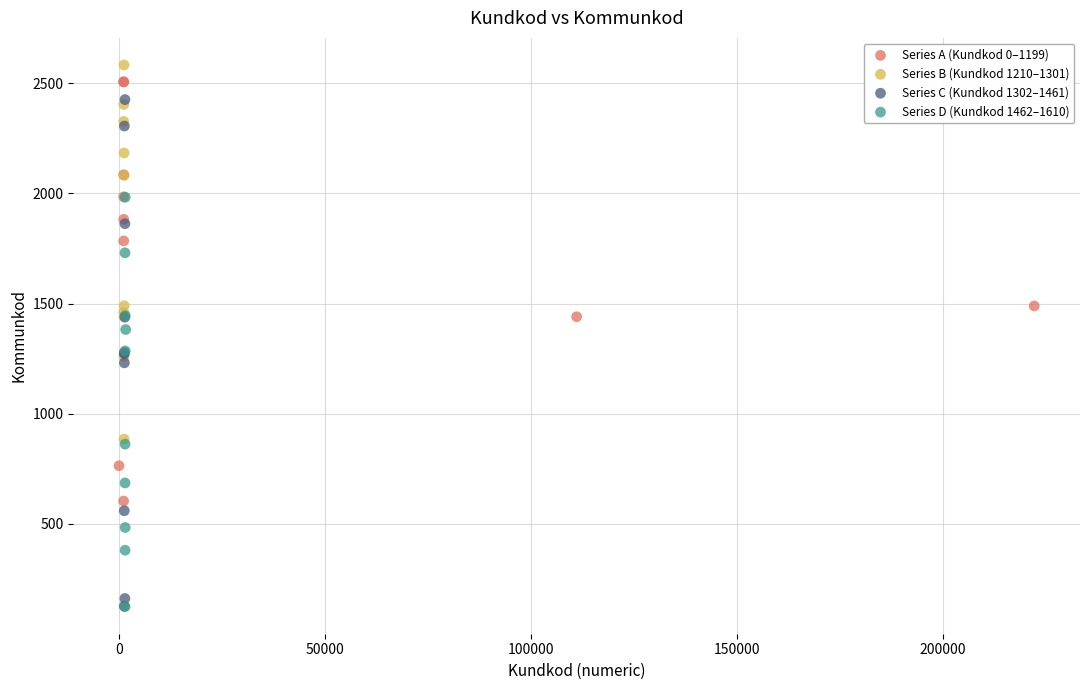

Which series has the widest spread of Y values?

Series C (Kundkod 1302–1461)